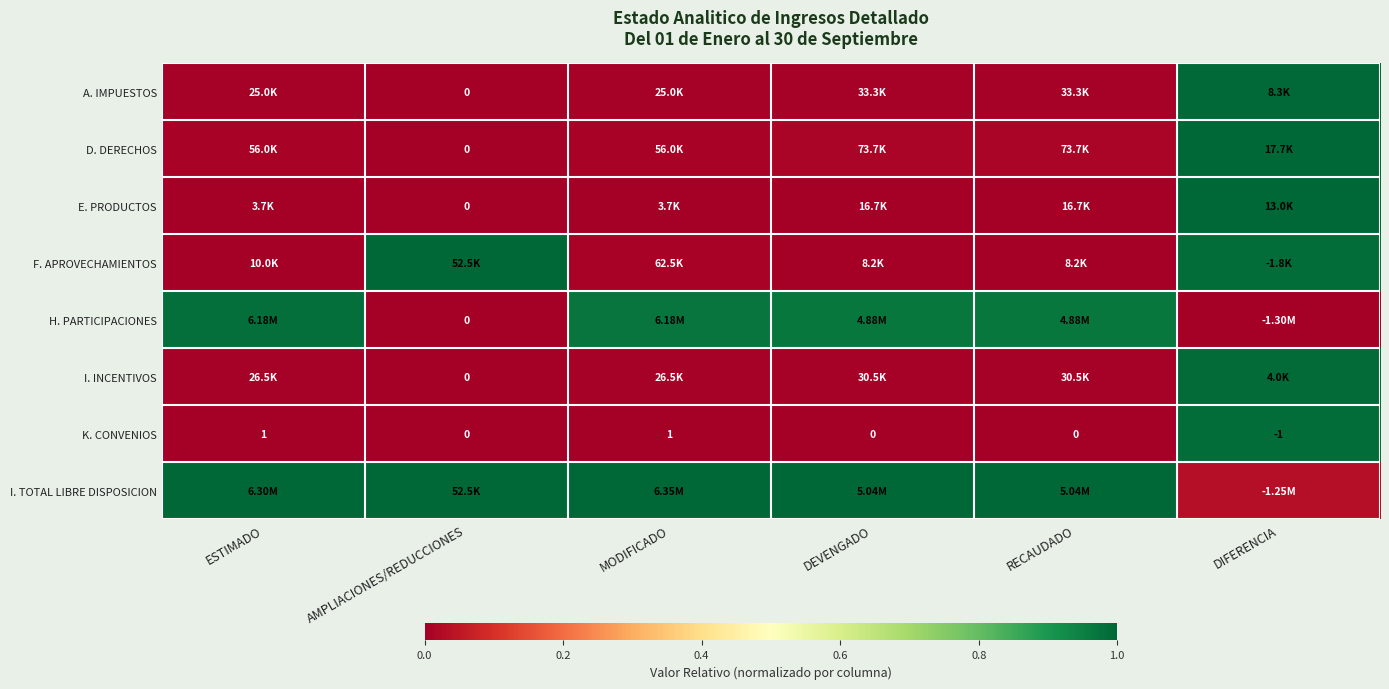

Where does the K. CONVENIOS series first go above 0?

ESTIMADO